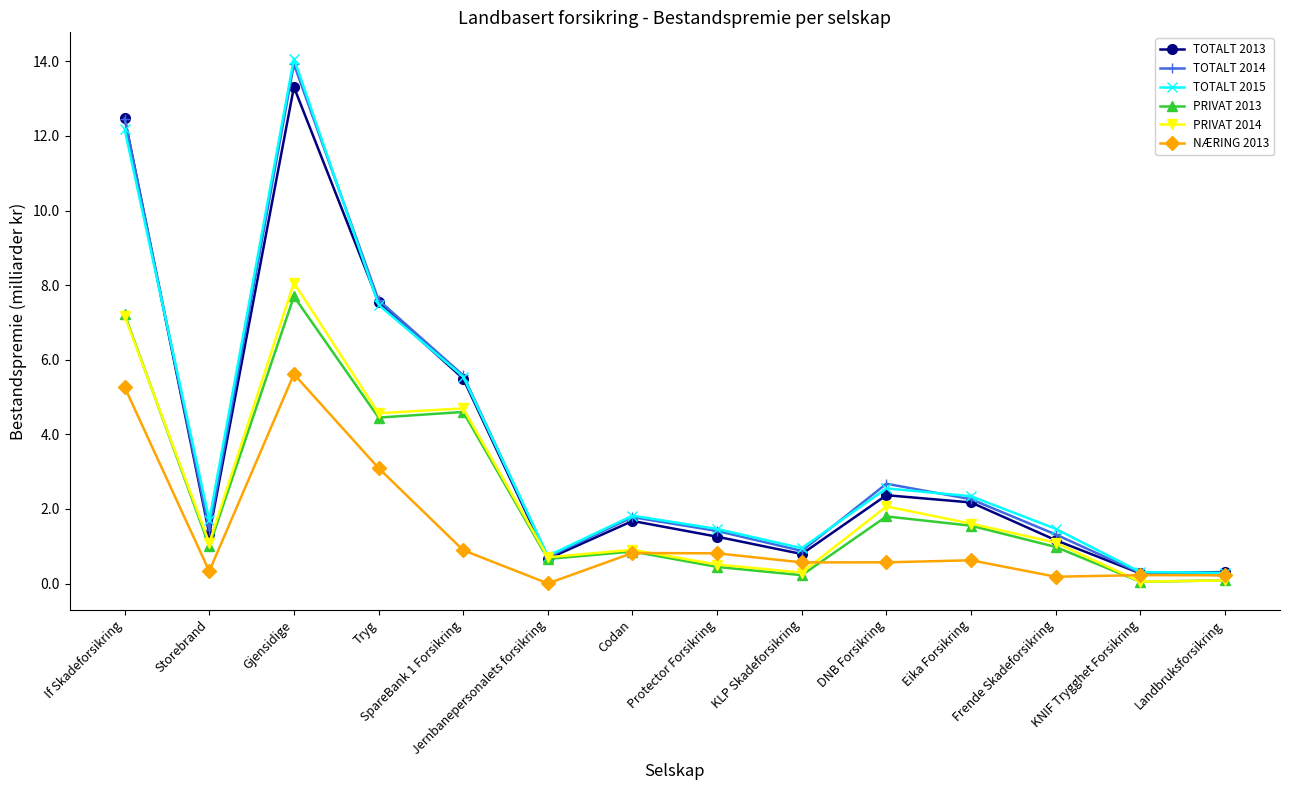

True or false: PRIVAT 2014 has a value of 0.3 at KLP Skadeforsikring.

True